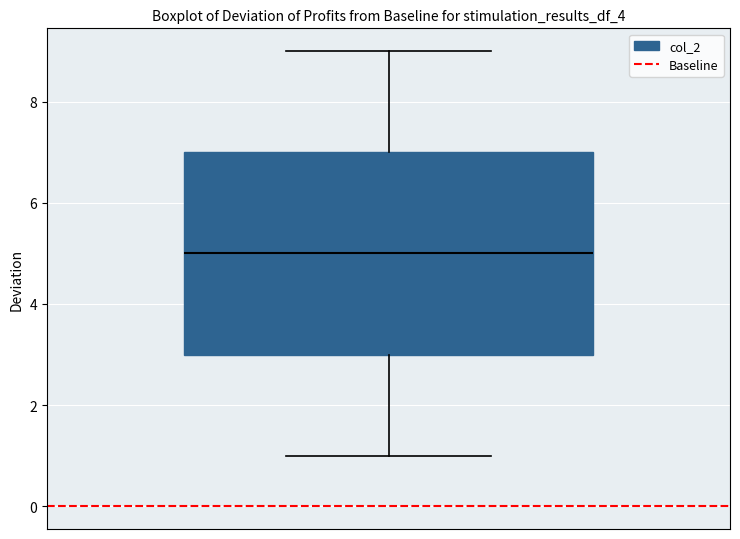

Transcribe this box plot: give where the median line is, the range the box spans, and where the two whiskers end, as read against the y-axis. The values are not printed on the chart, so give them approximately, as read against the axis.

median 5, box 3 to 7, whiskers 1 to 9